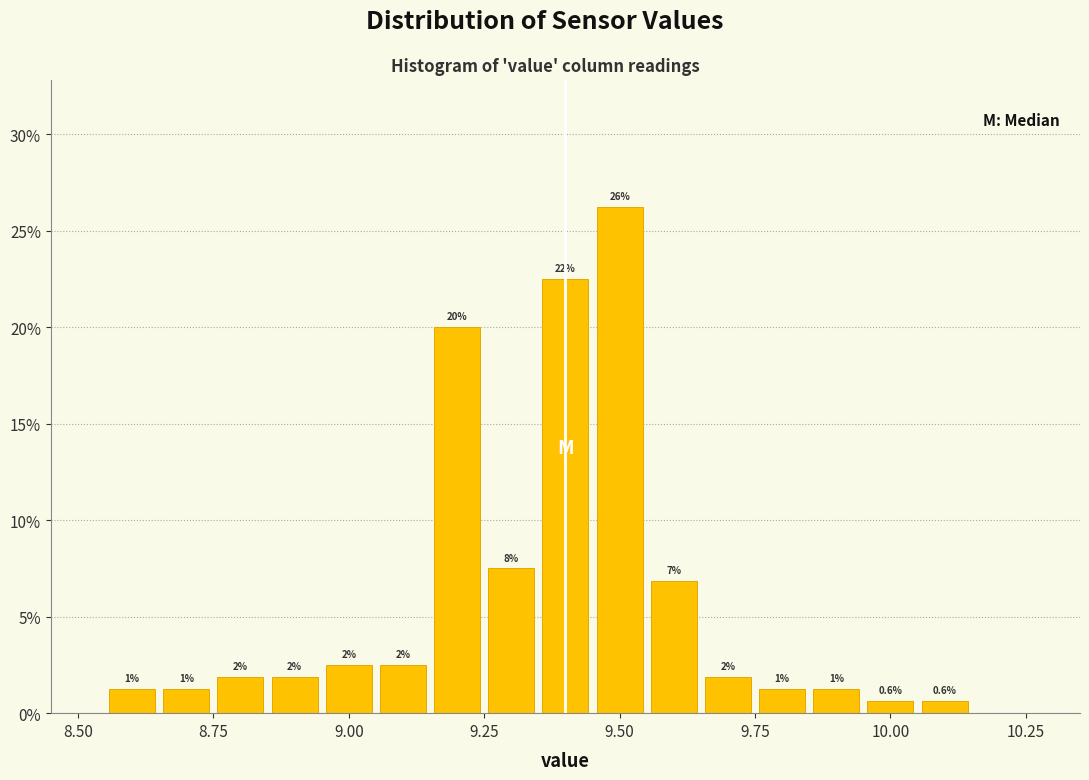

Around what value on the x-axis is the tallest bar? Give the approximate position of its centre, as read against the axis.

9.50